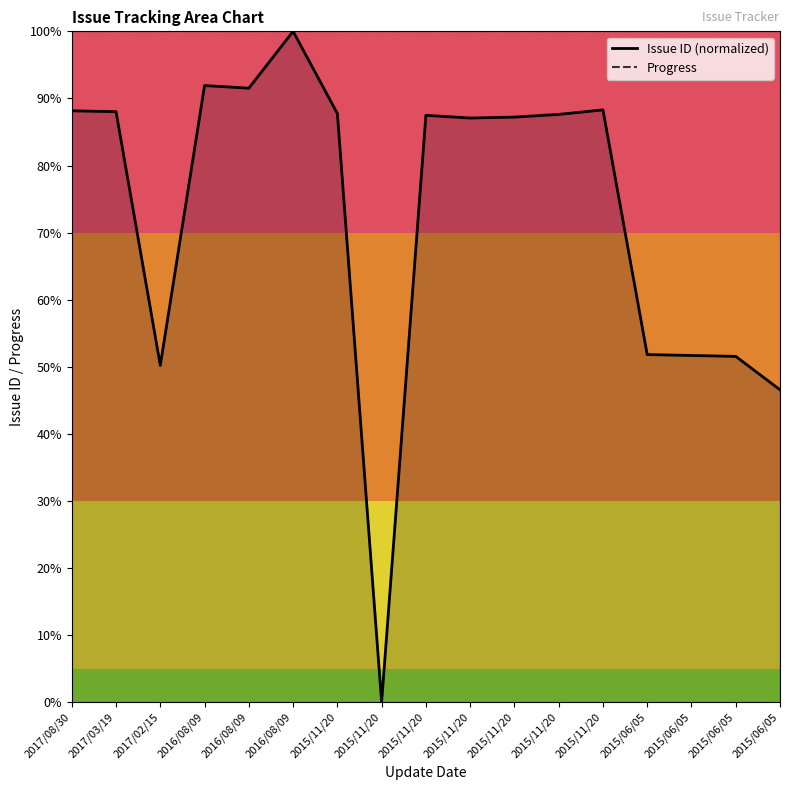

Reading left to right, extract all data points from this chart.

Issue ID (normalized): 2017/08/30=88.2	2017/03/19=88.0	2017/02/15=50.2	2016/08/09=91.9	2016/08/09=91.5	2016/08/09=100.0	2015/11/20=87.8	2015/11/20=0.0	2015/11/20=87.5	2015/11/20=87.1	2015/11/20=87.2	2015/11/20=87.6	2015/11/20=88.3	2015/06/05=51.8	2015/06/05=51.7	2015/06/05=51.5	2015/06/05=46.6
Progress: 2017/08/30=100.0	2017/03/19=100.0	2017/02/15=100.0	2016/08/09=100.0	2016/08/09=100.0	2016/08/09=100.0	2015/11/20=100.0	2015/11/20=100.0	2015/11/20=100.0	2015/11/20=100.0	2015/11/20=100.0	2015/11/20=100.0	2015/11/20=100.0	2015/06/05=100.0	2015/06/05=100.0	2015/06/05=100.0	2015/06/05=100.0